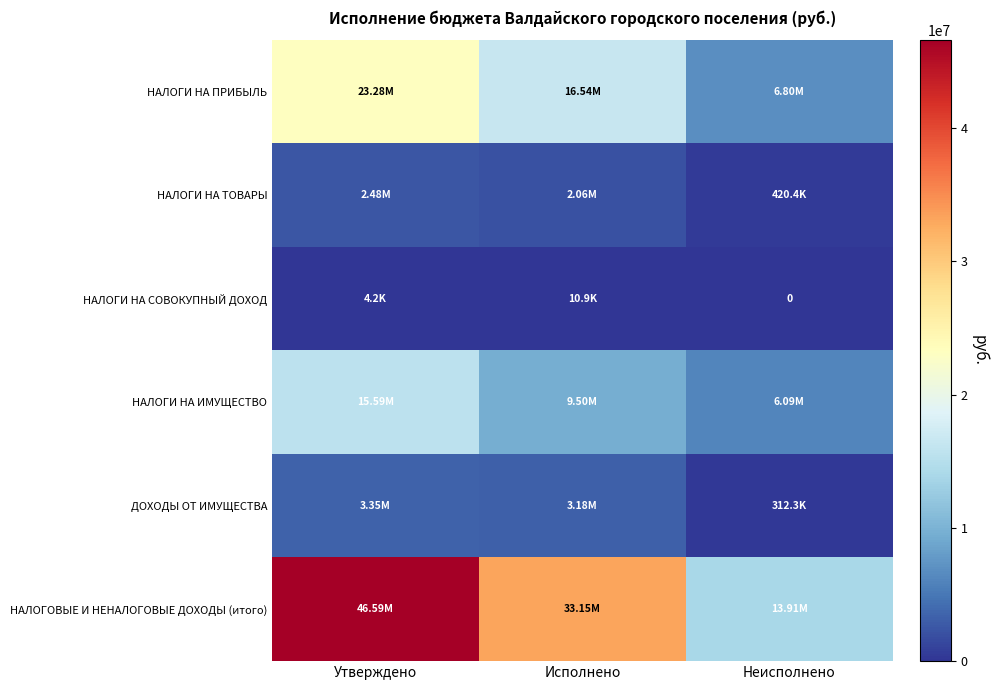

Which has a higher value, Неисполнено or Исполнено?

Исполнено